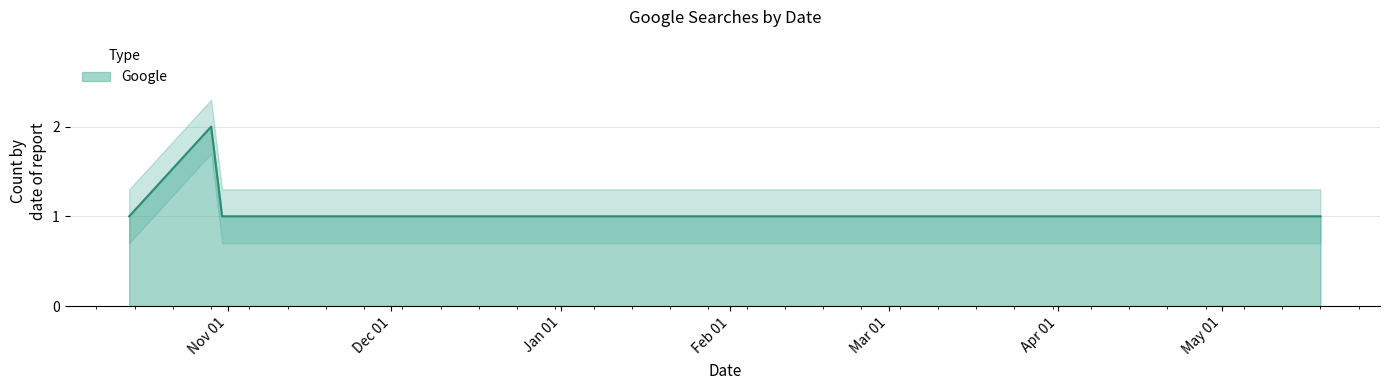

Count the values in the range 1 to 2.

9